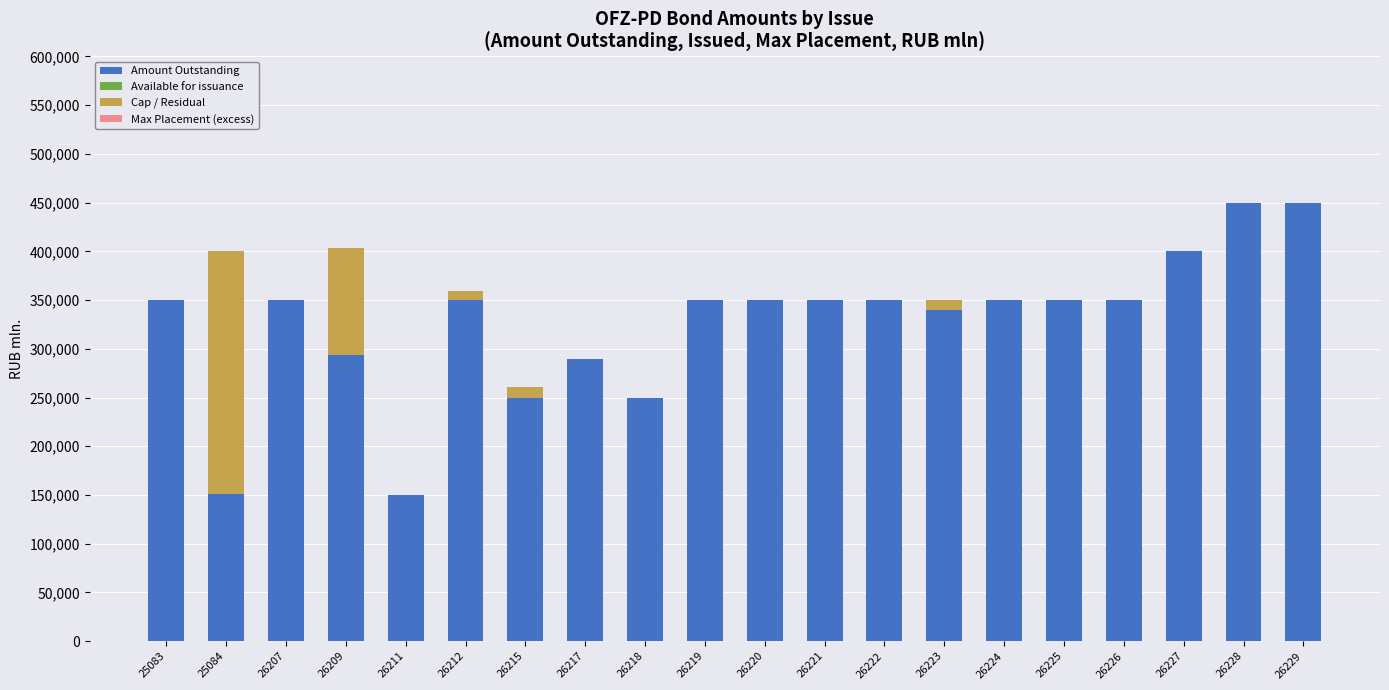

What is the total value across all series at 26207?

350000.0